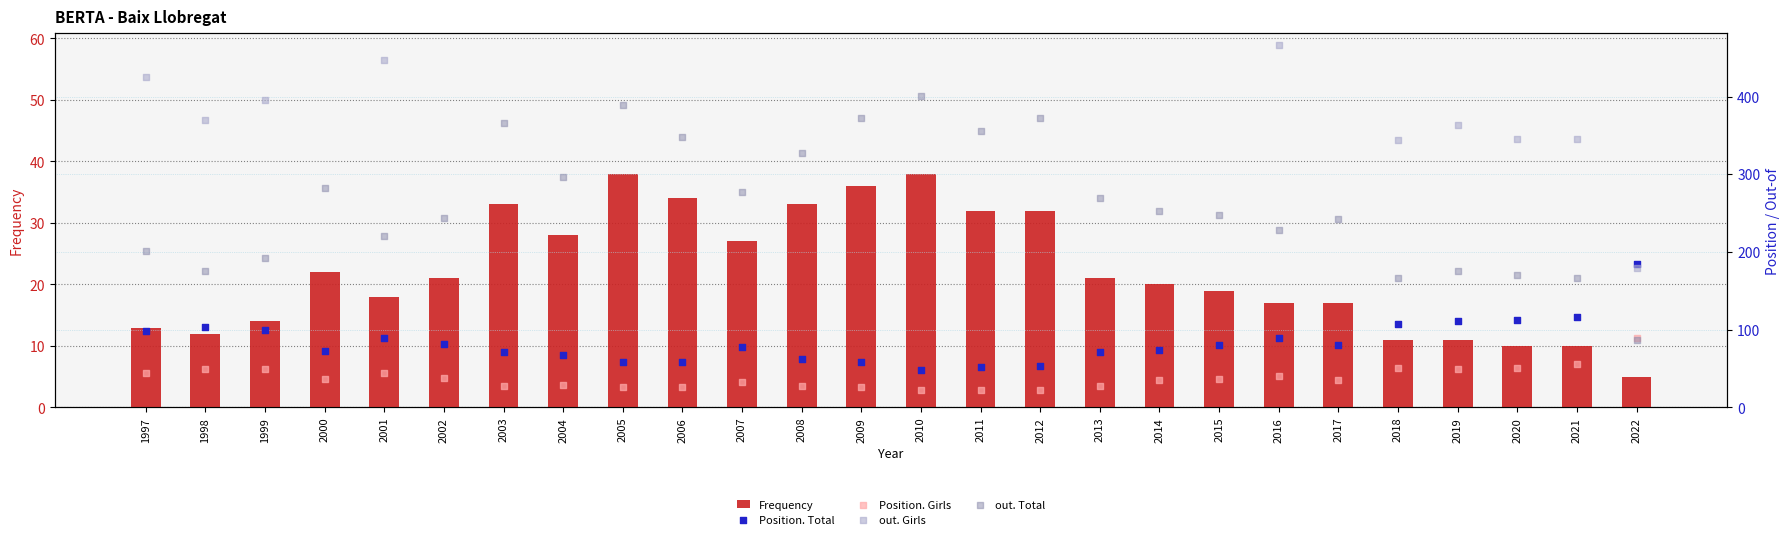

What is the lowest value of the Frequency series?

5